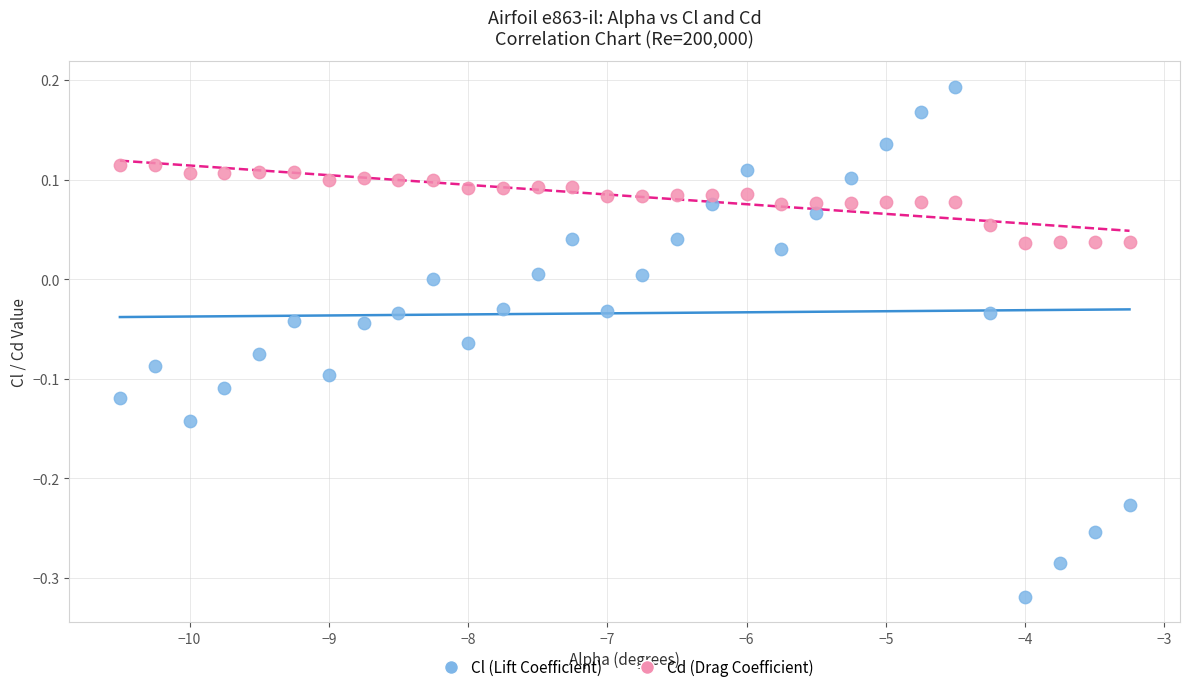

Which series contains the lowest Y value?

Cl (Lift Coefficient)